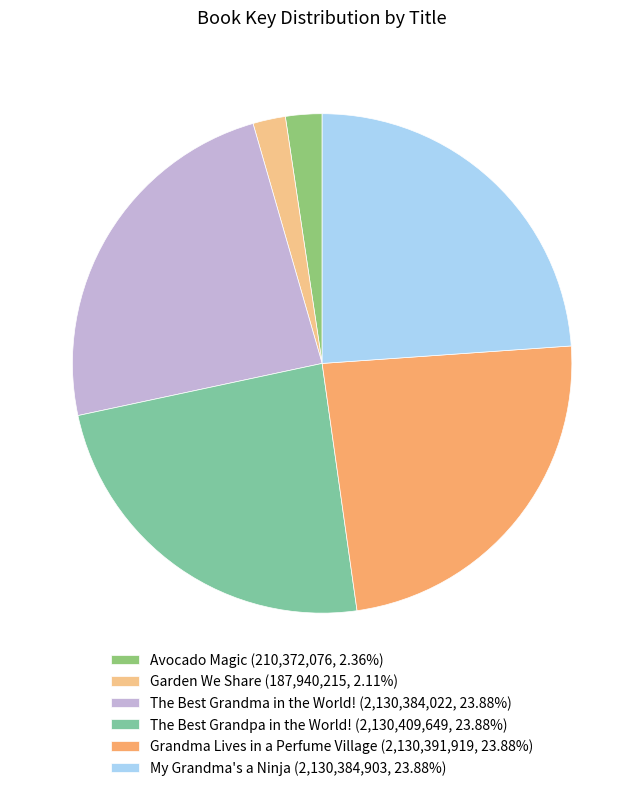

Approximately how many times larger is the value at My Grandma's a Ninja (2,130,384,903, 23.88%) compared to Avocado Magic (210,372,076, 2.36%)?

10.1